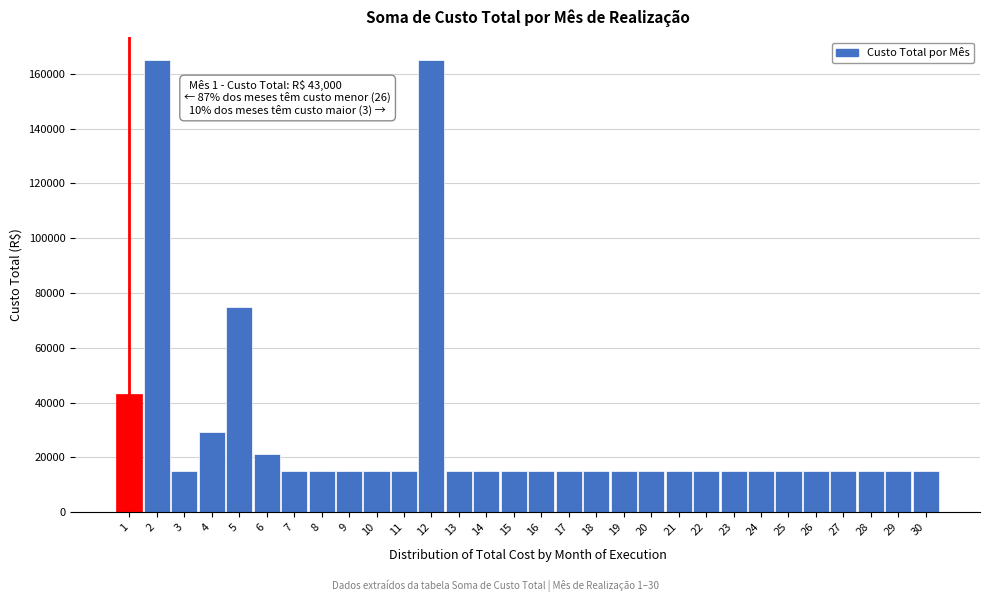

Reading left to right, extract all data points from this chart.

43000	165000	15000	29364	75000	21250	15000	15000	15000	15000	15000	165000	15000	15000	15000	15000	15000	15000	15000	15000	15000	15000	15000	15000	15000	15000	15000	15000	15000	15000